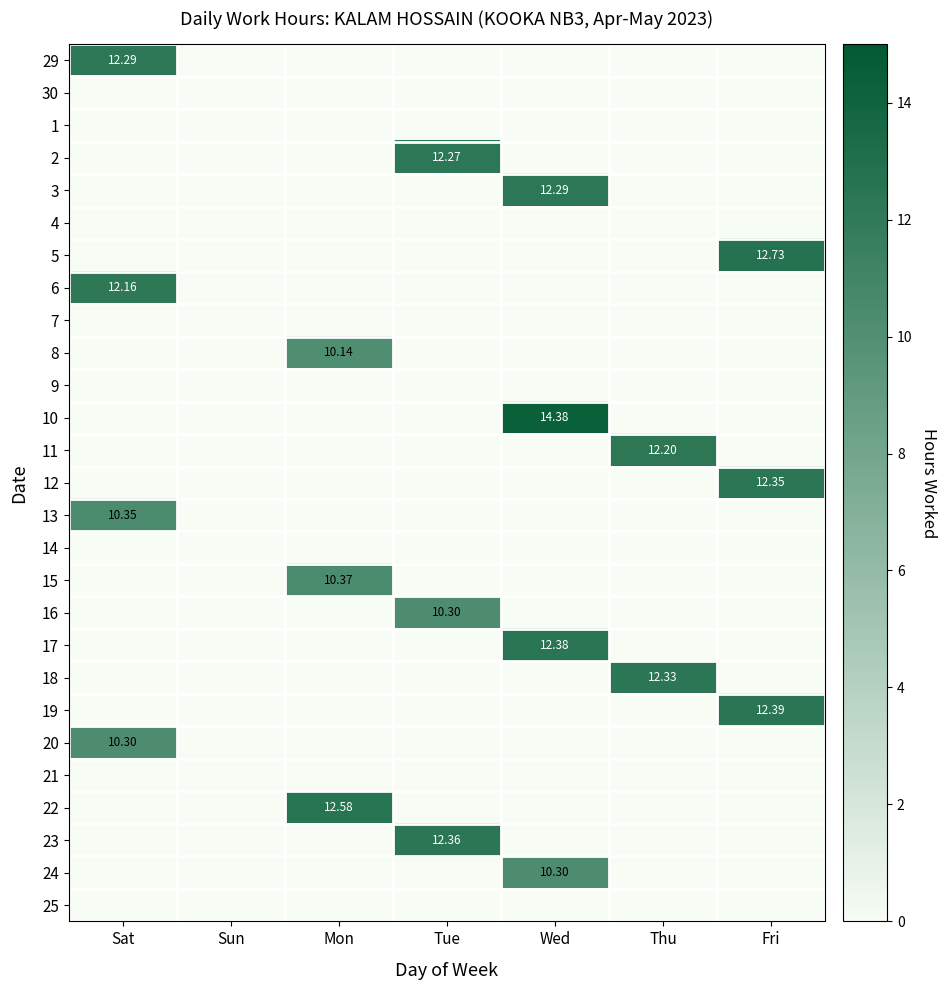

At how many categories does at least one series exceed 11?

6